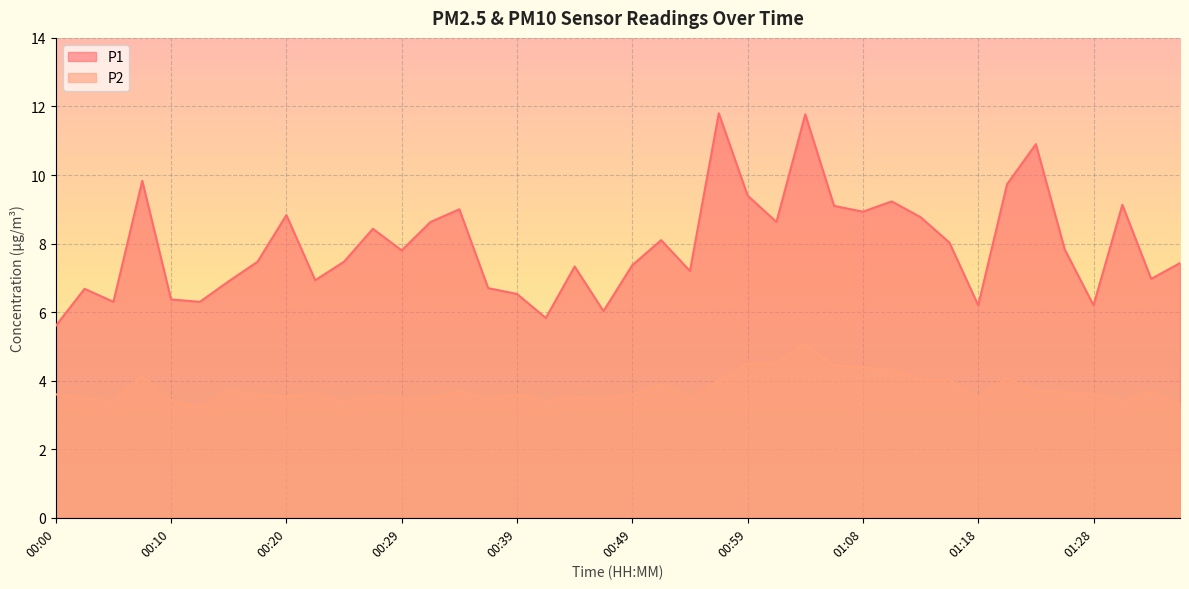

At which category does the chart reach its minimum across all series?

00:12